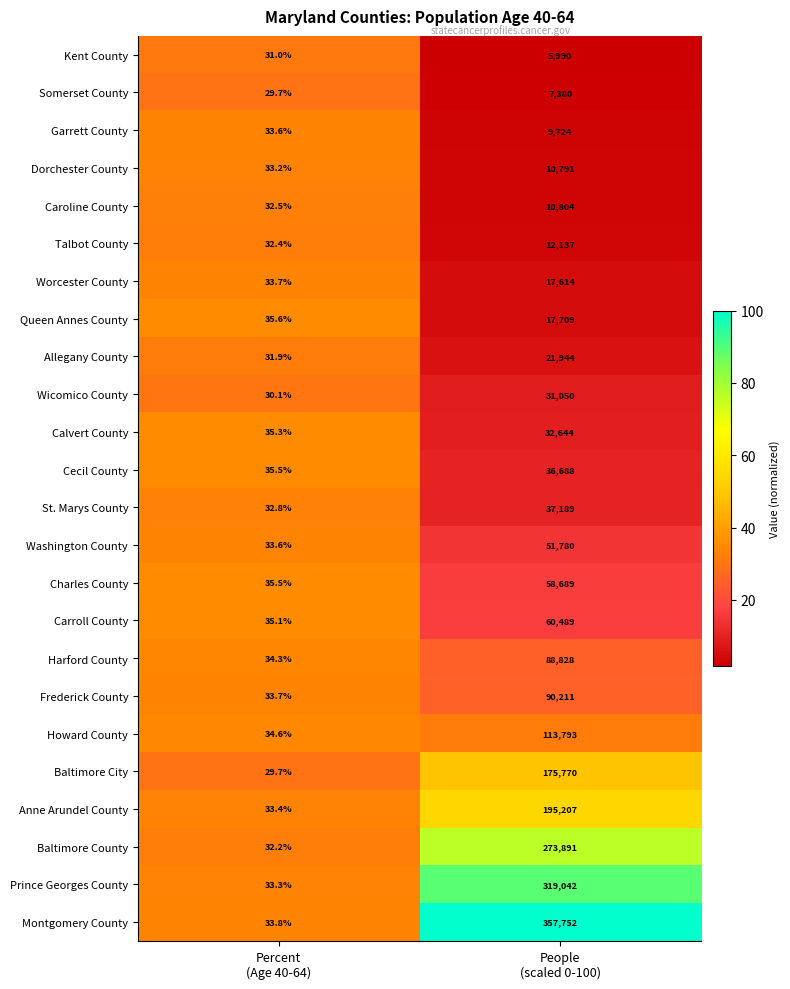

What is the minimum value shown in the chart?

29.7